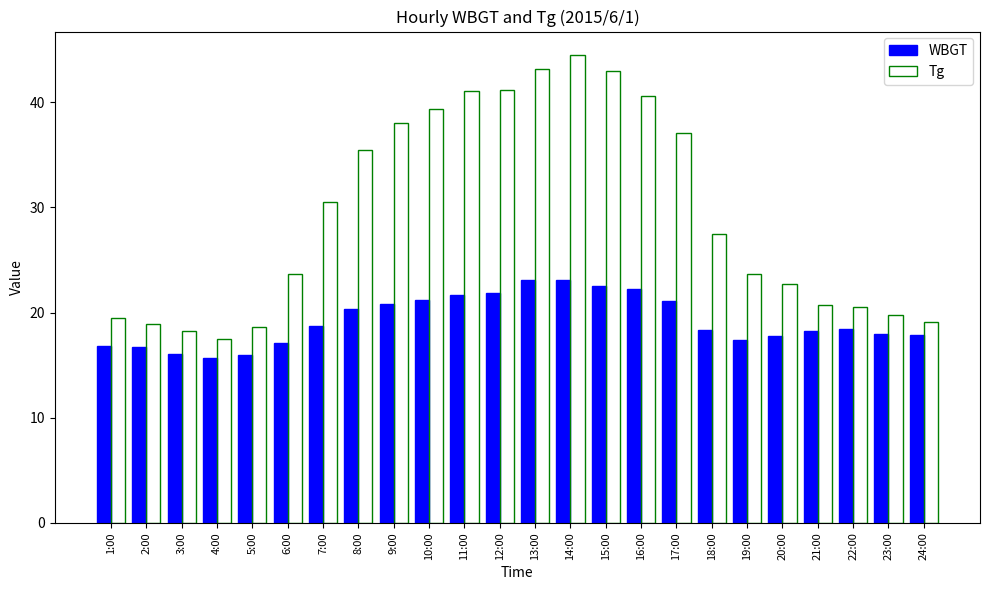

At how many categories does at least one series exceed 36?

9